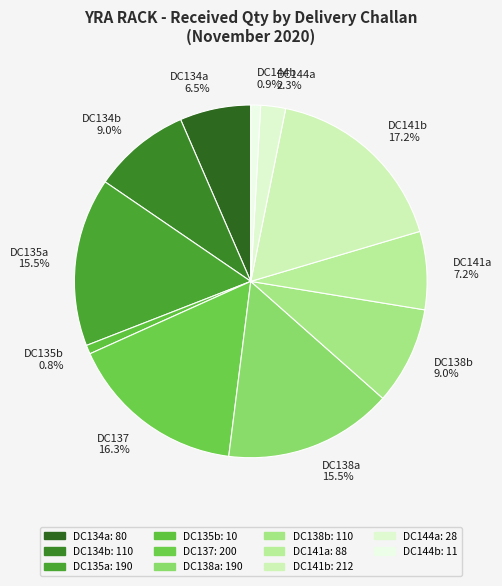

Which has a higher value, DC135b or DC134a?

DC134a